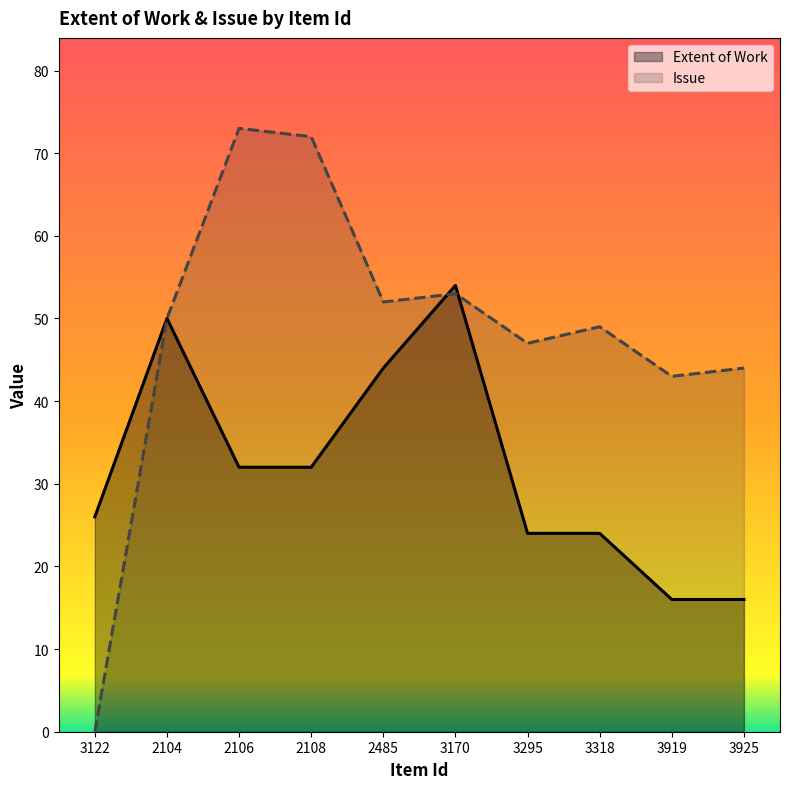

What is the sum of the Issue values at 3295 and 3122?

47